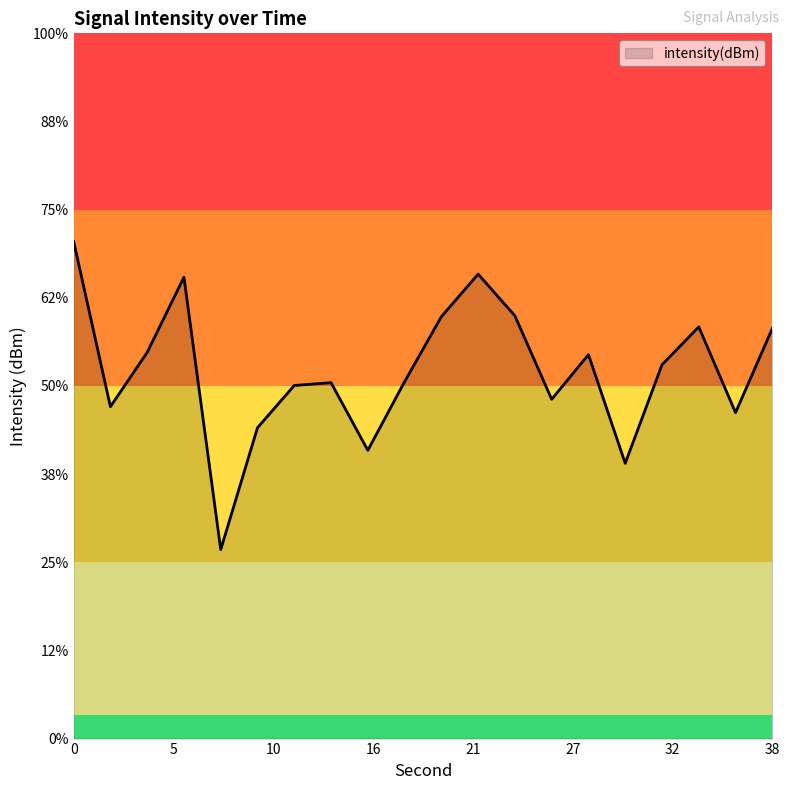

Count the number of values greater than -132.

9